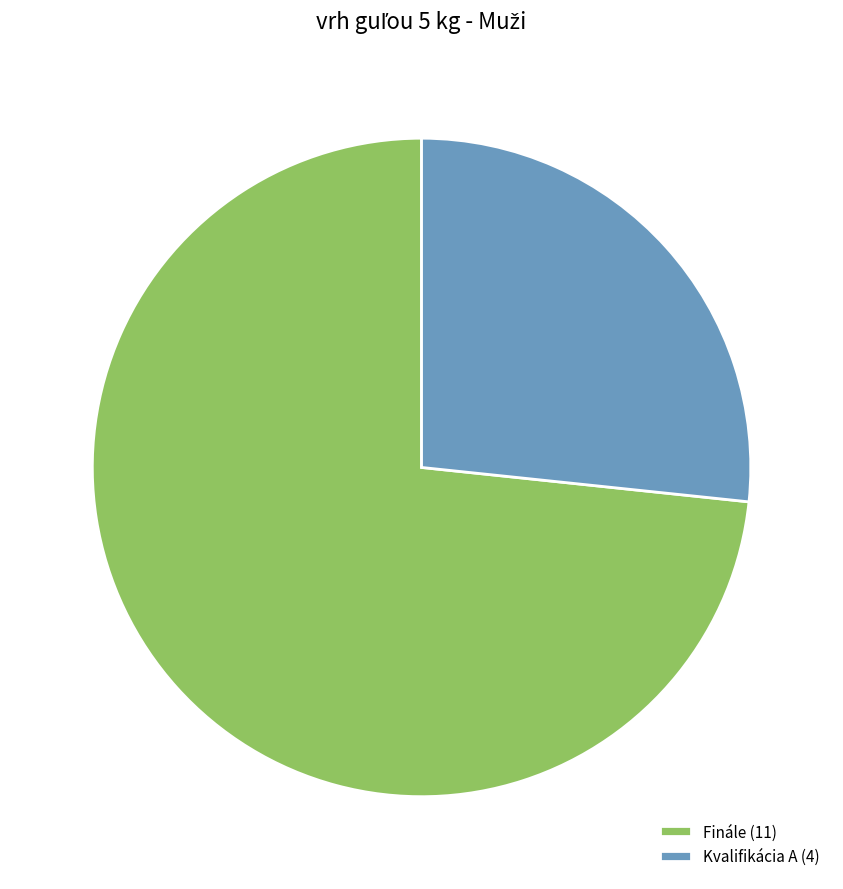

True or false: Finále (11) accounts for 73% of the total.

True